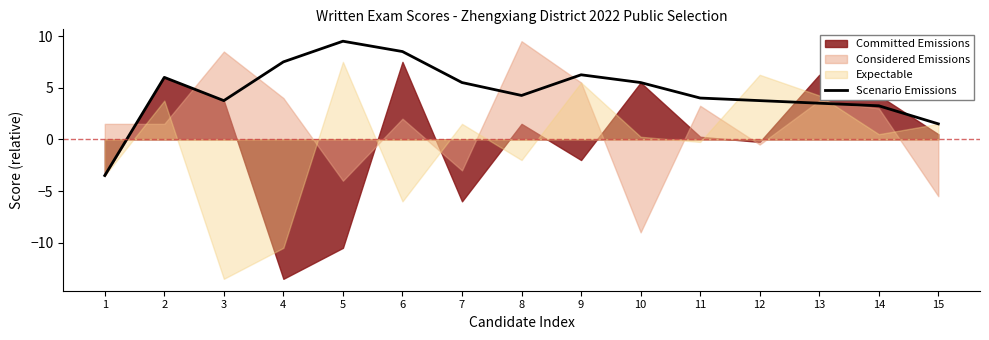

What is the value of the 3rd point from the left?

3.8